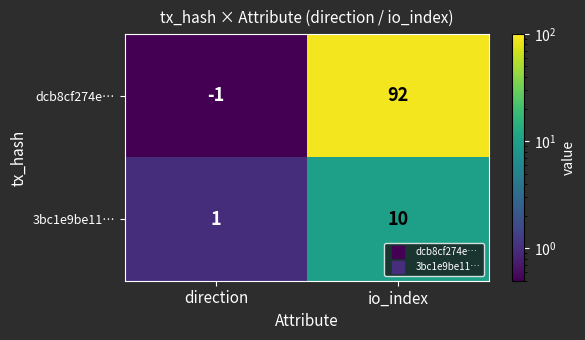

What is the difference between the 3bc1e9be11… values at direction and io_index?

9